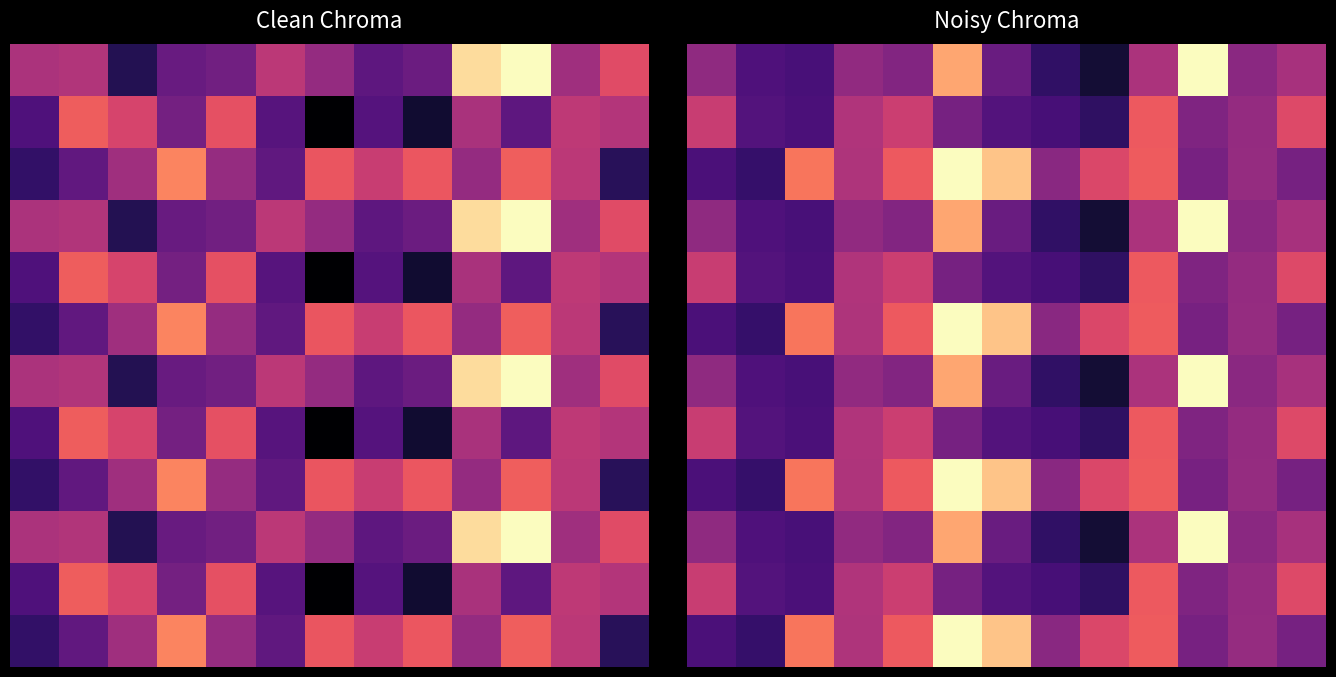

How many data points does each series have?

13